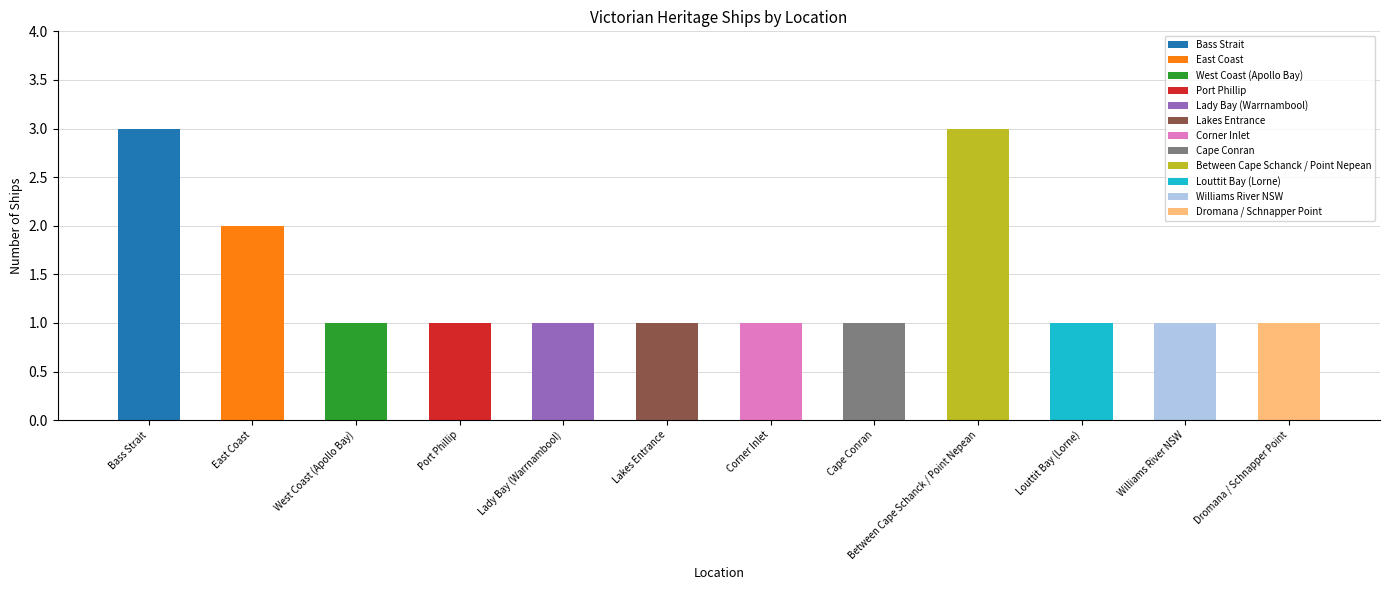

List the labels in order of value, largest first.

Bass Strait, Between Cape Schanck / Point Nepean, East Coast, West Coast (Apollo Bay), Port Phillip, Lady Bay (Warrnambool), Lakes Entrance, Corner Inlet, Cape Conran, Louttit Bay (Lorne), Williams River NSW, Dromana / Schnapper Point